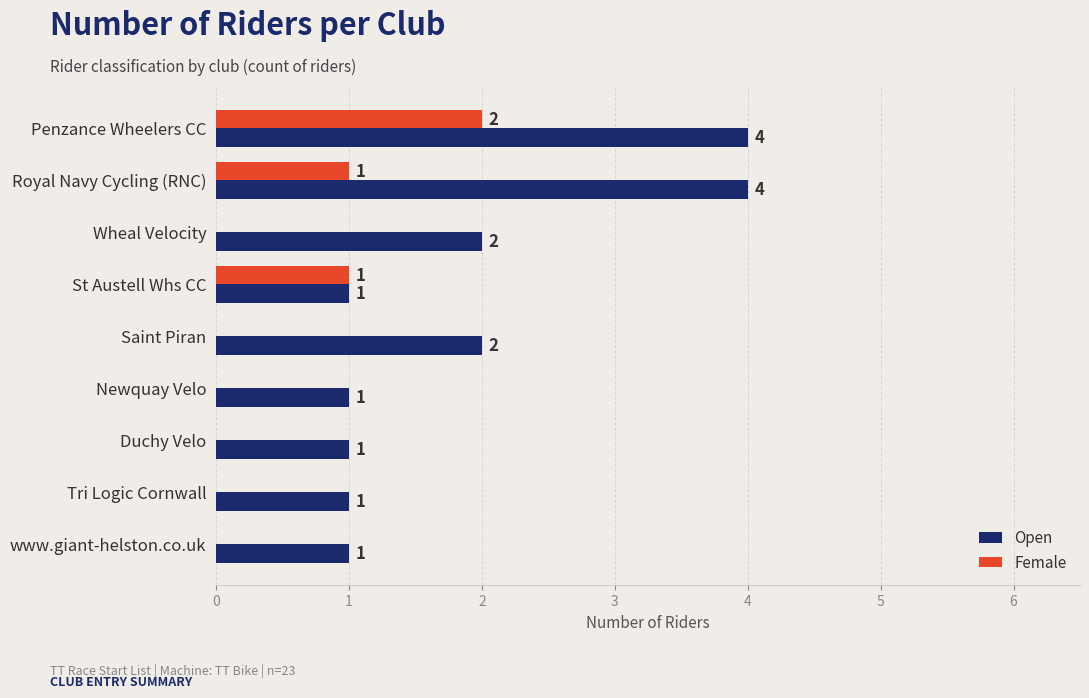

What is the sum of the Open values at Penzance Wheelers CC and Newquay Velo?

5